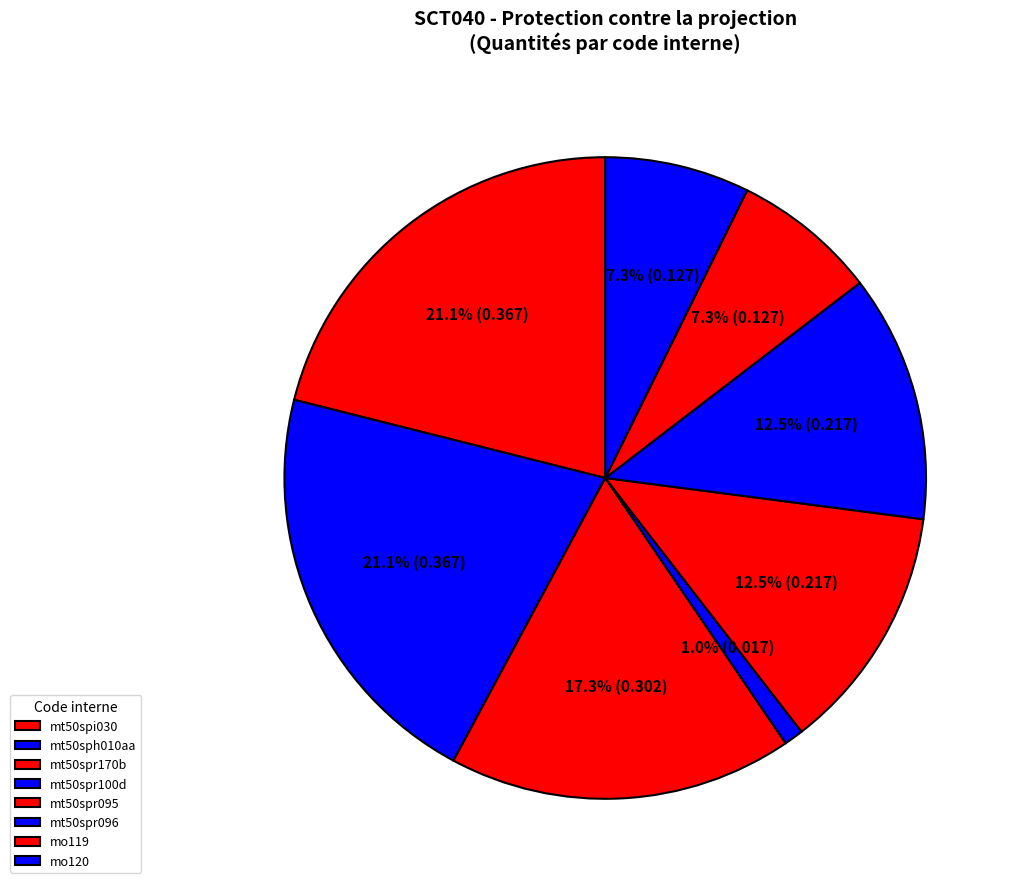

How many slices are in this pie chart?

8